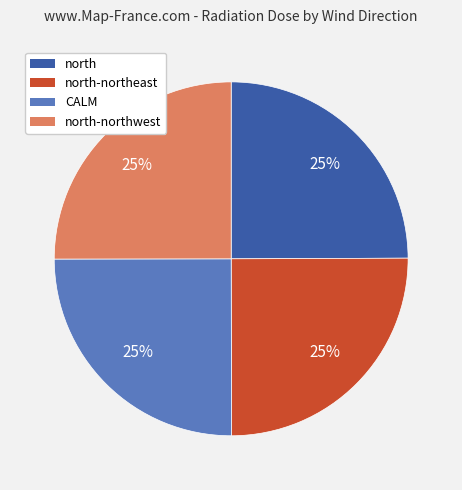

Does any single category account for the majority?

No